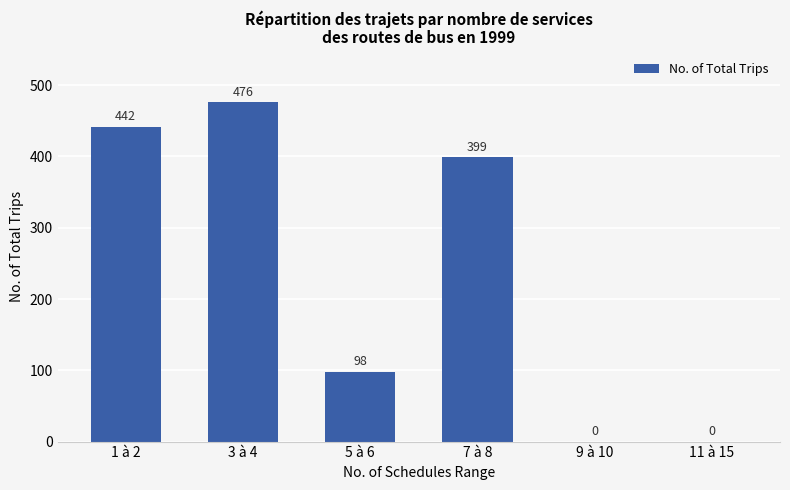

Reading right to left, what are all the values shown in this chart?

11 à 15=0	9 à 10=0	7 à 8=399	5 à 6=98	3 à 4=476	1 à 2=442